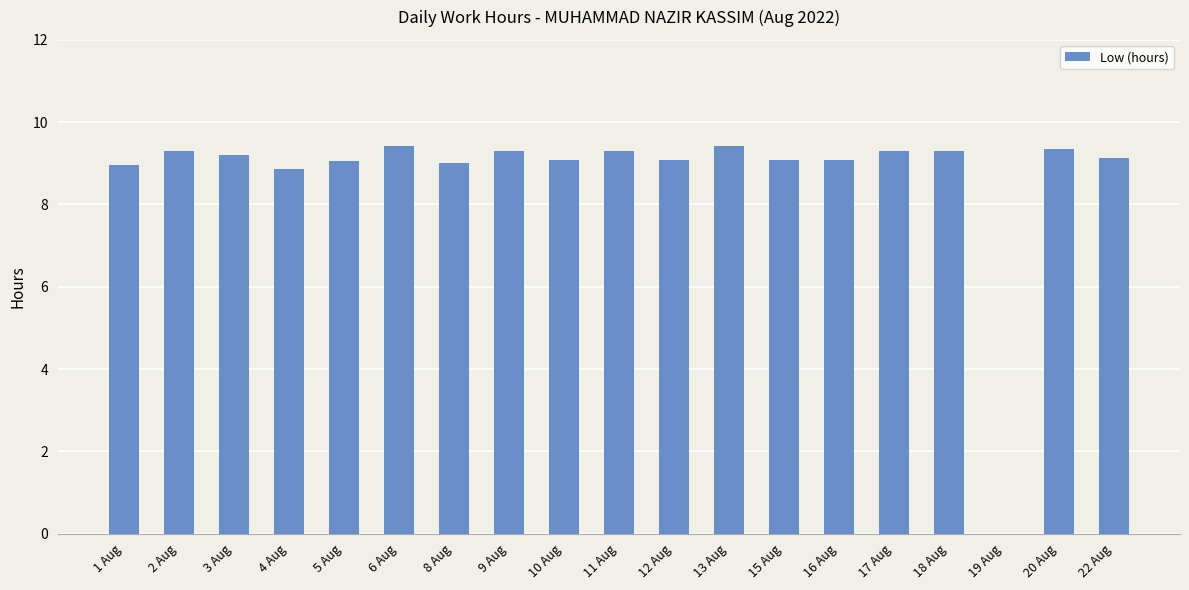

Count the number of categories in the chart.

19